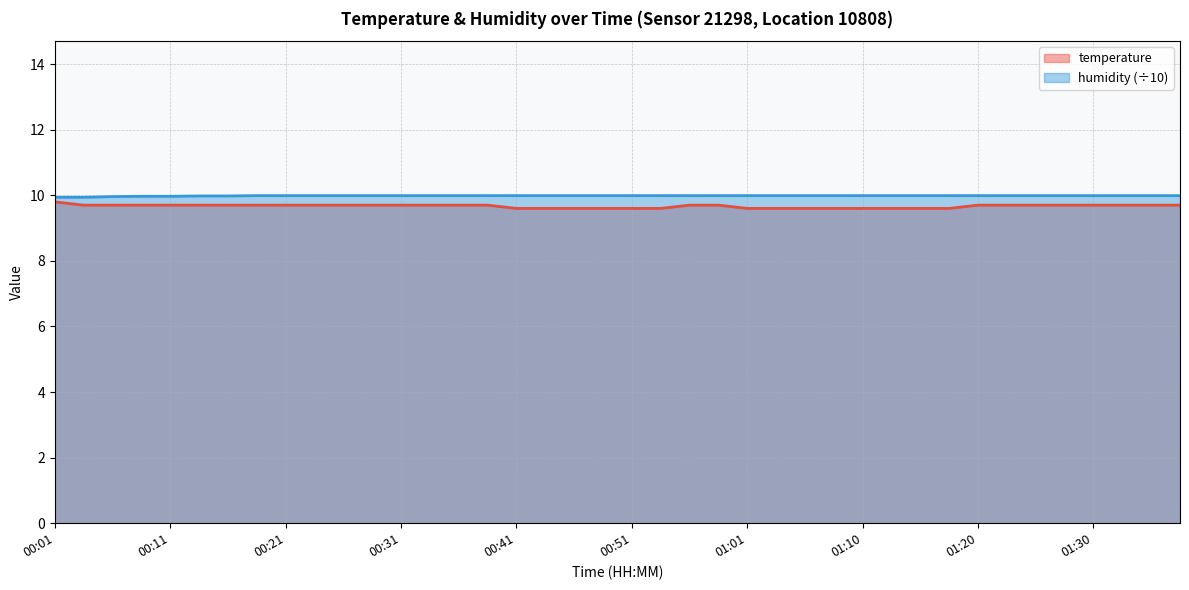

At which label is humidity closest to 9?

00:01